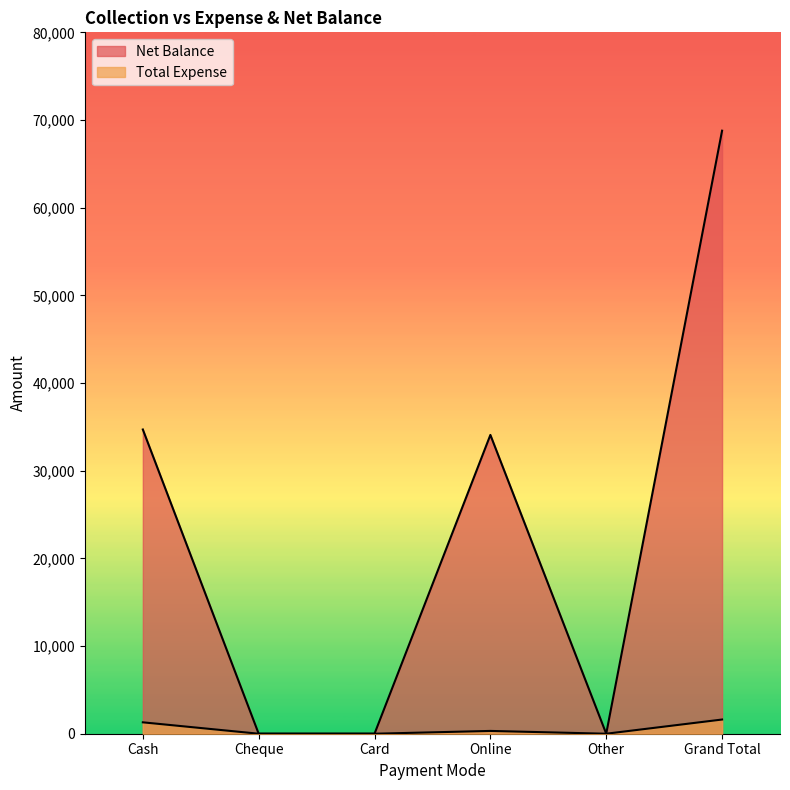

Which series has the largest range (max minus min)?

Net Balance